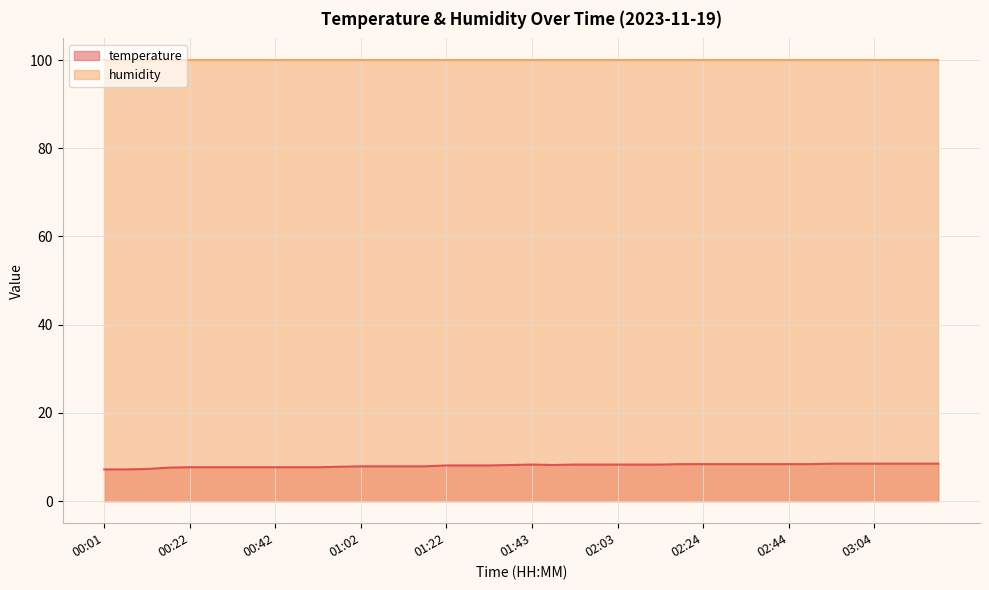

What is the difference between the values at 03:20 and 02:29?

0.1